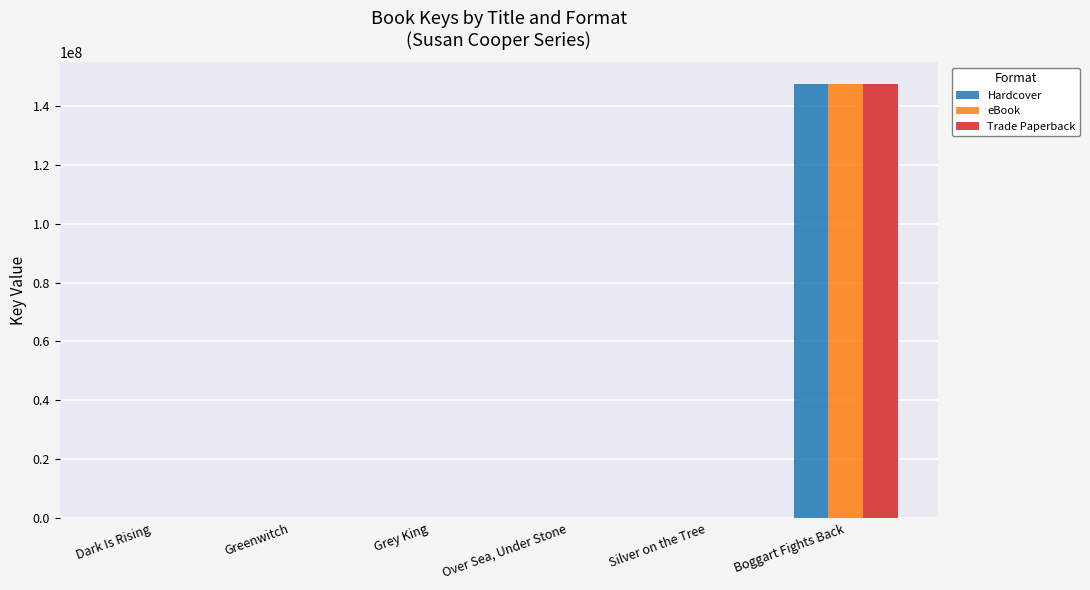

What is the sum of all Hardcover values?

147430820